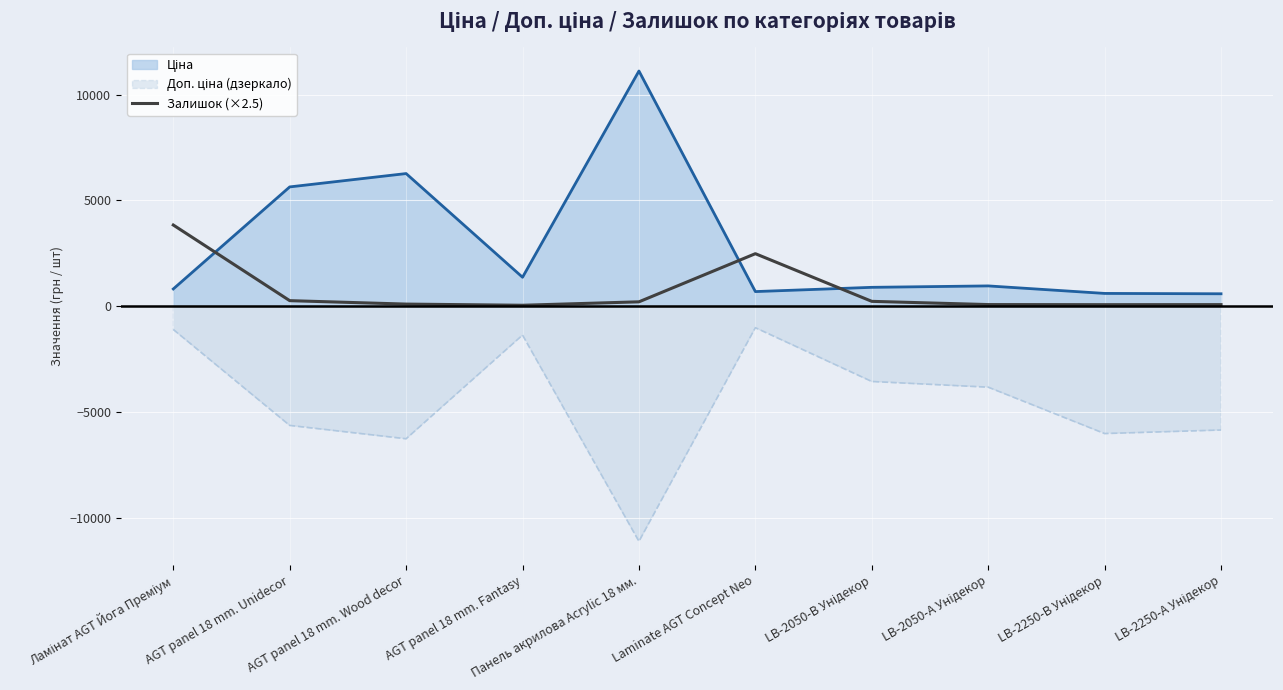

What is the difference between the maximum and minimum values in the Залишок (×2.5) series?

3792.5